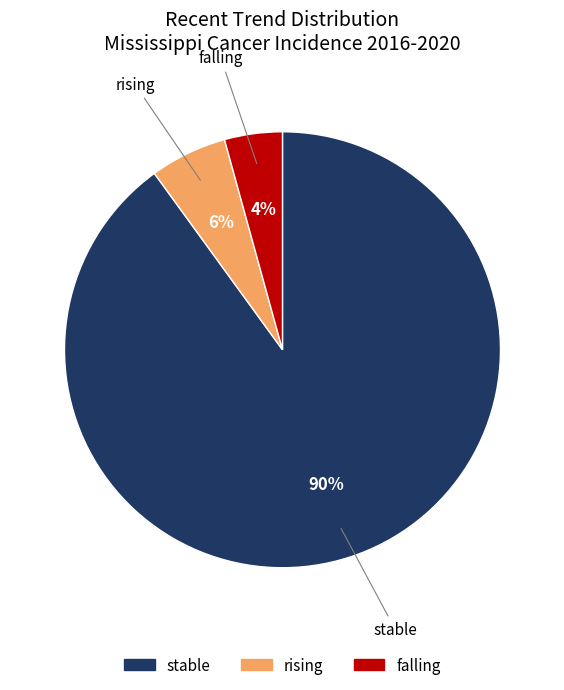

Do falling and stable together represent more than half of the pie?

Yes